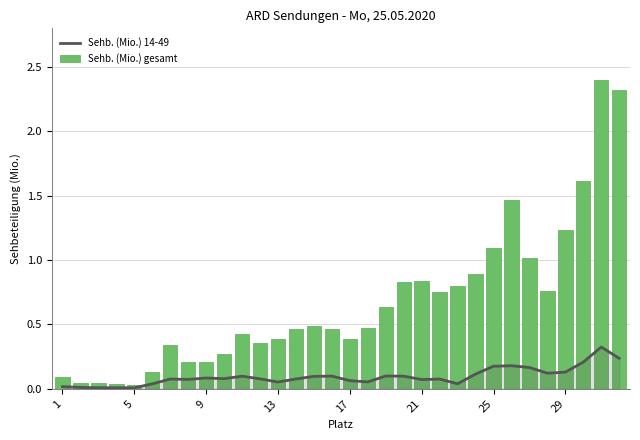

Reading left to right, list all the values displayed in this chart.

Sehb. (Mio.) 14-49: 0.0	0.0	0.0	0.0	0.0	0.0	0.1	0.1	0.1	0.1	0.1	0.1	0.1	0.1	0.1	0.1	0.1	0.1	0.1	0.1	0.1	0.1	0.0	0.1	0.2	0.2	0.2	0.1	0.1	0.2	0.3	0.2
Sehb. (Mio.) gesamt: 0.1	0.0	0.0	0.0	0.0	0.1	0.3	0.2	0.2	0.3	0.4	0.4	0.4	0.5	0.5	0.5	0.4	0.5	0.6	0.8	0.8	0.7	0.8	0.9	1.1	1.5	1.0	0.8	1.2	1.6	2.4	2.3